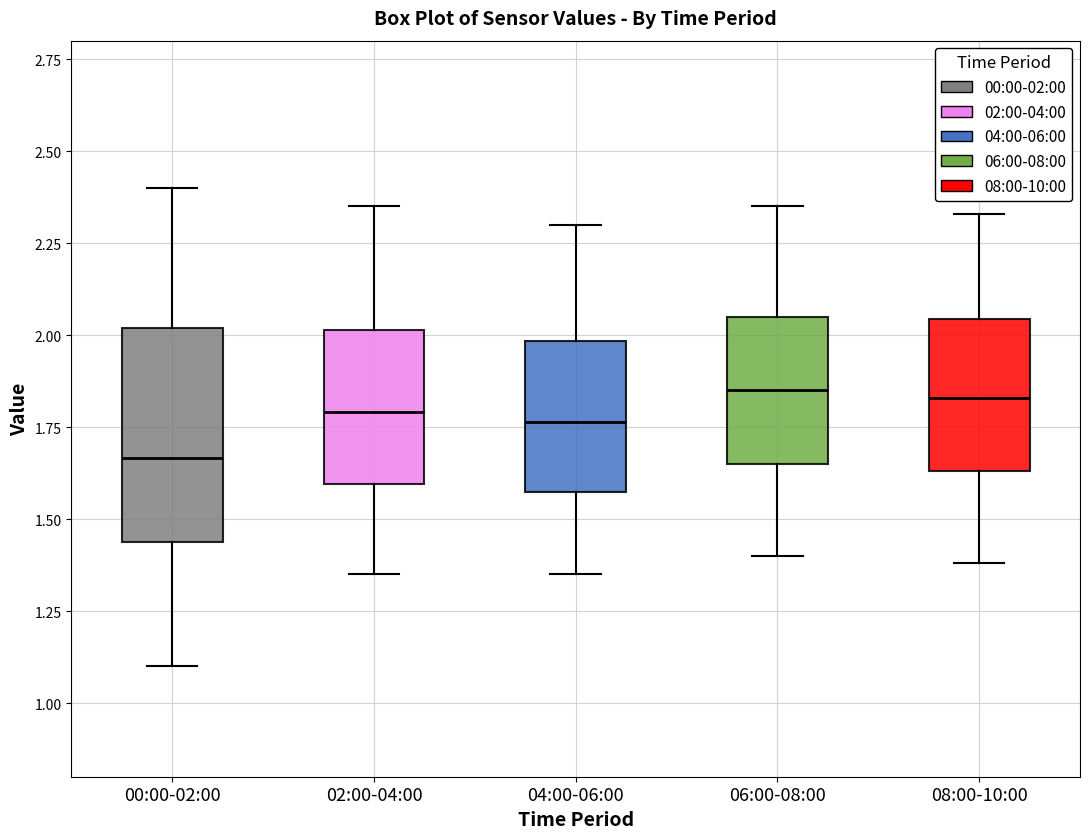

Reading left to right, transcribe this box plot: for each box, give where its median line is, the range the box spans, and where its two whiskers end, as read against the y-axis. The values are not printed on the chart, so give them approximately, as read against the axis.

00:00-02:00: median 1.65, box 1.45 to 2.00, whiskers 1.10 to 2.40
02:00-04:00: median 1.80, box 1.60 to 2.00, whiskers 1.35 to 2.35
04:00-06:00: median 1.75, box 1.55 to 2.00, whiskers 1.35 to 2.30
06:00-08:00: median 1.85, box 1.65 to 2.05, whiskers 1.40 to 2.35
08:00-10:00: median 1.85, box 1.65 to 2.05, whiskers 1.40 to 2.35